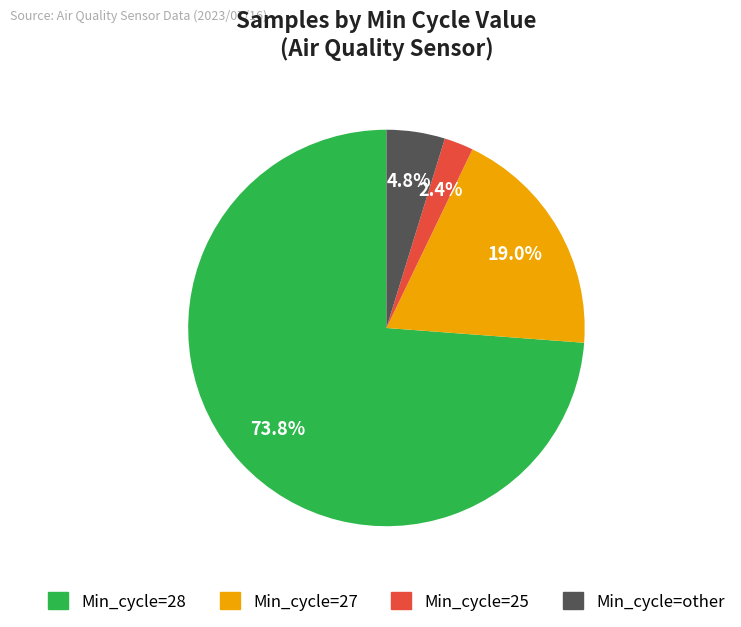

Is there a majority slice in this chart?

Yes